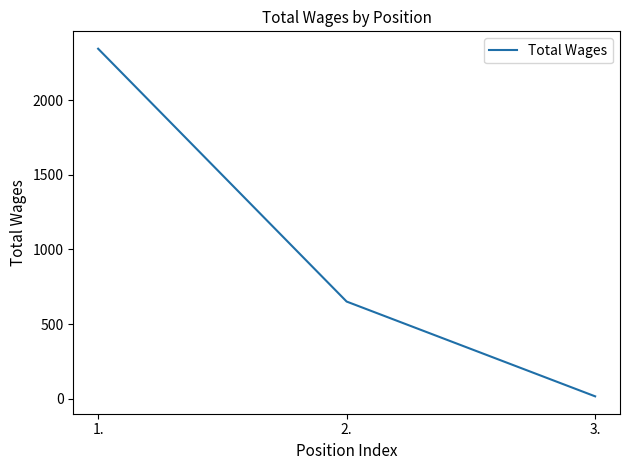

List the labels in order of value, smallest first.

3., 2., 1.